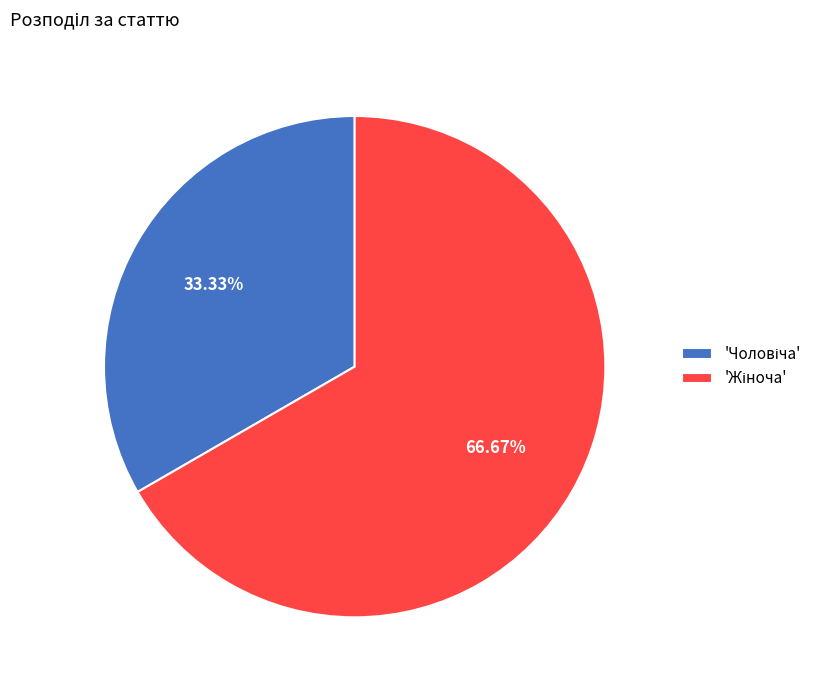

How many segments does this pie chart have?

2